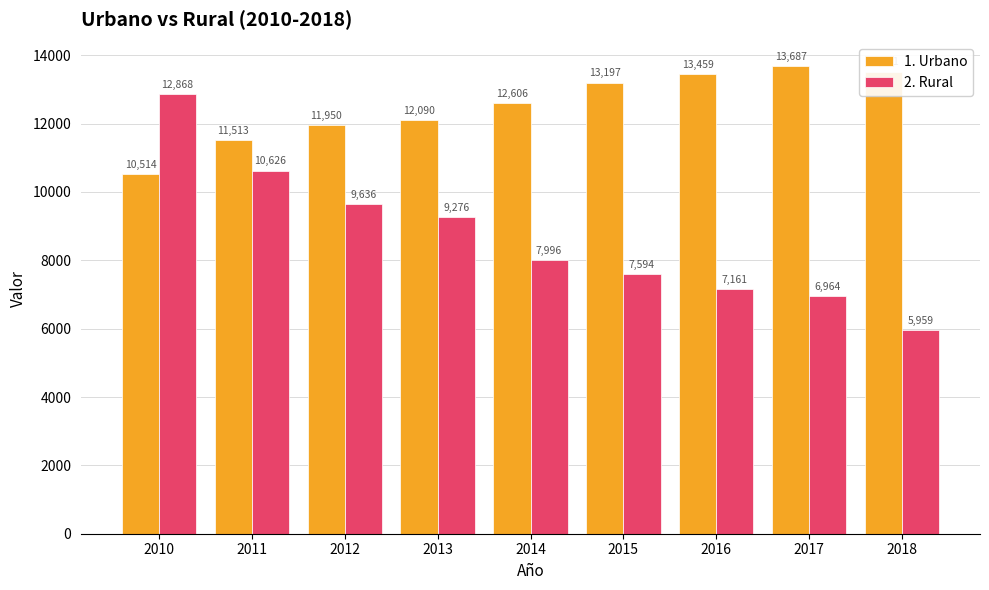

At which label does 1. Urbano reach its peak?

2017